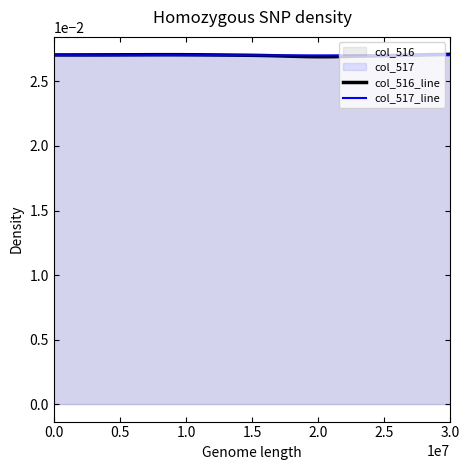

Which series has the largest range (max minus min)?

col_516_line